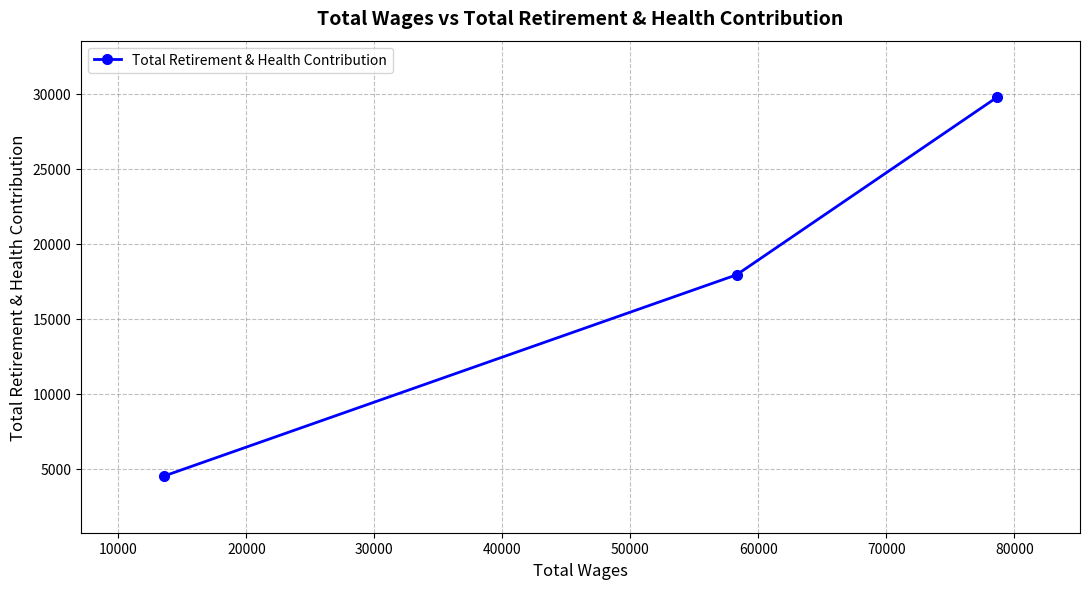

Reading right to left, transcribe all the data shown in this chart.

29749	17919	4504